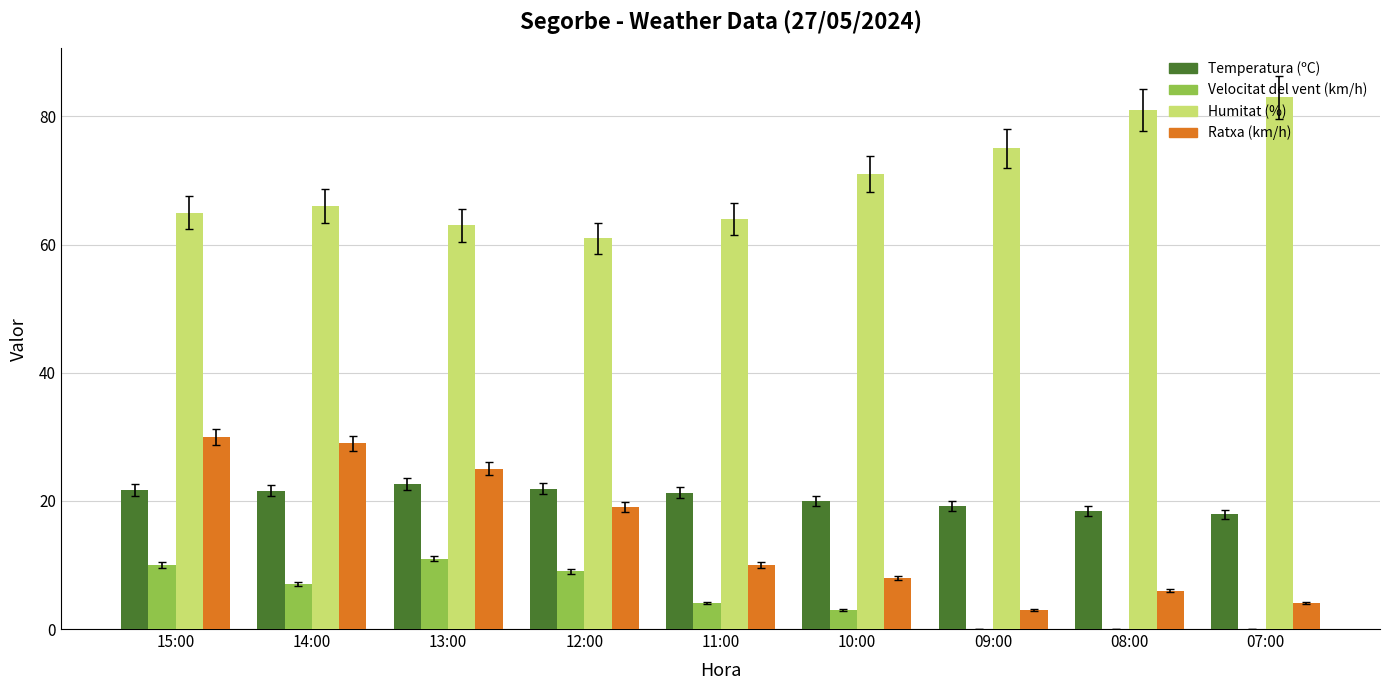

Between 12:00 and 09:00, which series saw the biggest shift?

Ratxa (km/h)